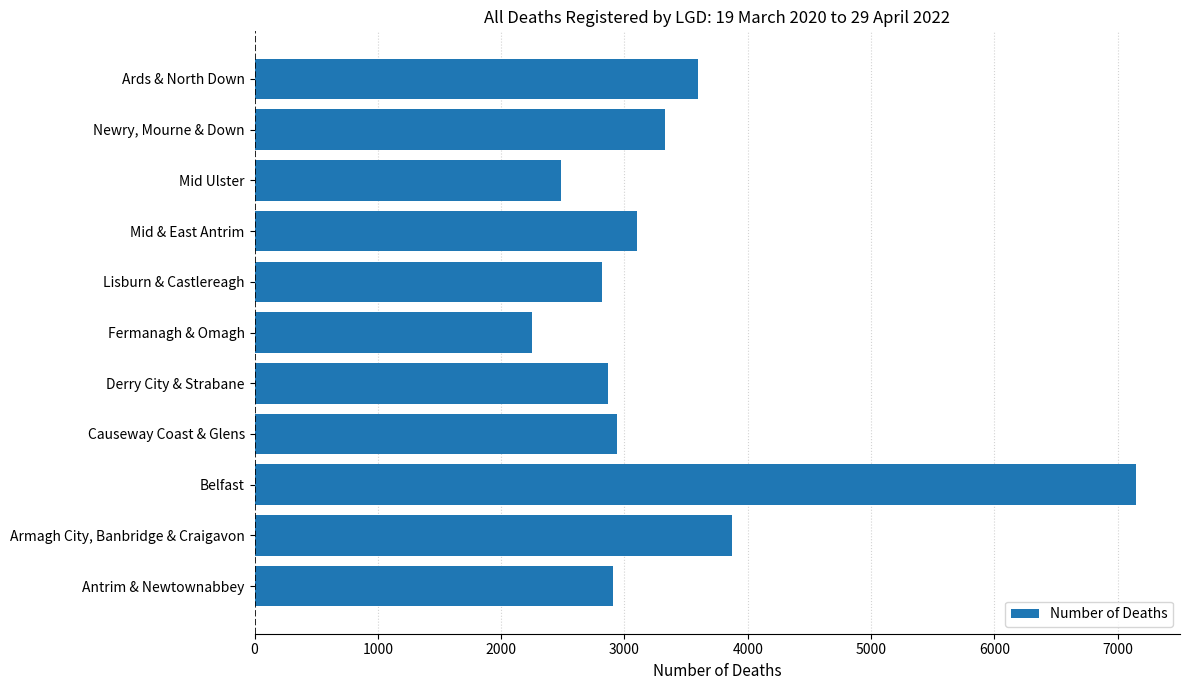

Reading top to bottom, what are all the values shown in this chart?

Ards & North Down=3599	Newry, Mourne & Down=3333	Mid Ulster=2485	Mid & East Antrim=3099	Lisburn & Castlereagh=2815	Fermanagh & Omagh=2250	Derry City & Strabane=2865	Causeway Coast & Glens=2941	Belfast=7149	Armagh City, Banbridge & Craigavon=3872	Antrim & Newtownabbey=2910